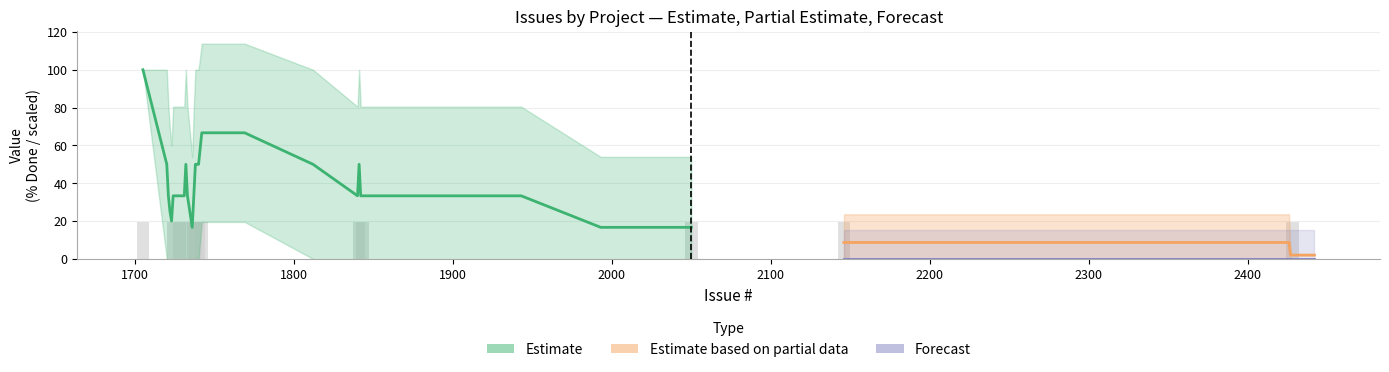

Count the number of categories in the chart.

6